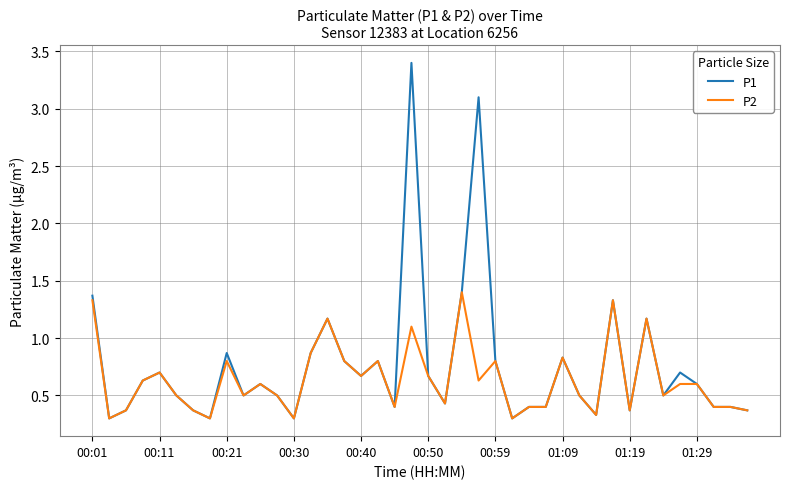

Which series has the widest spread of values?

P1